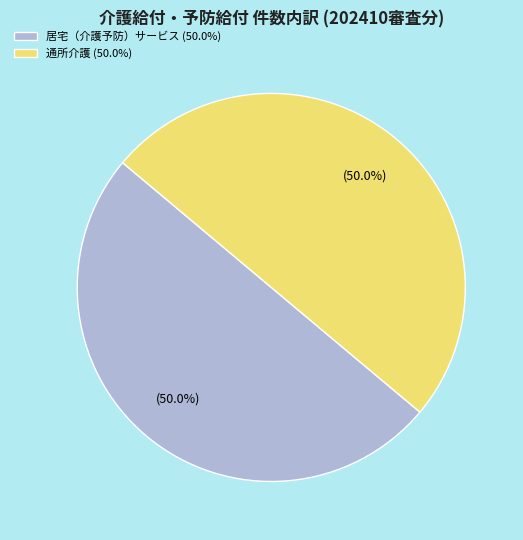

To the nearest percent, what is the average slice percentage?

50%